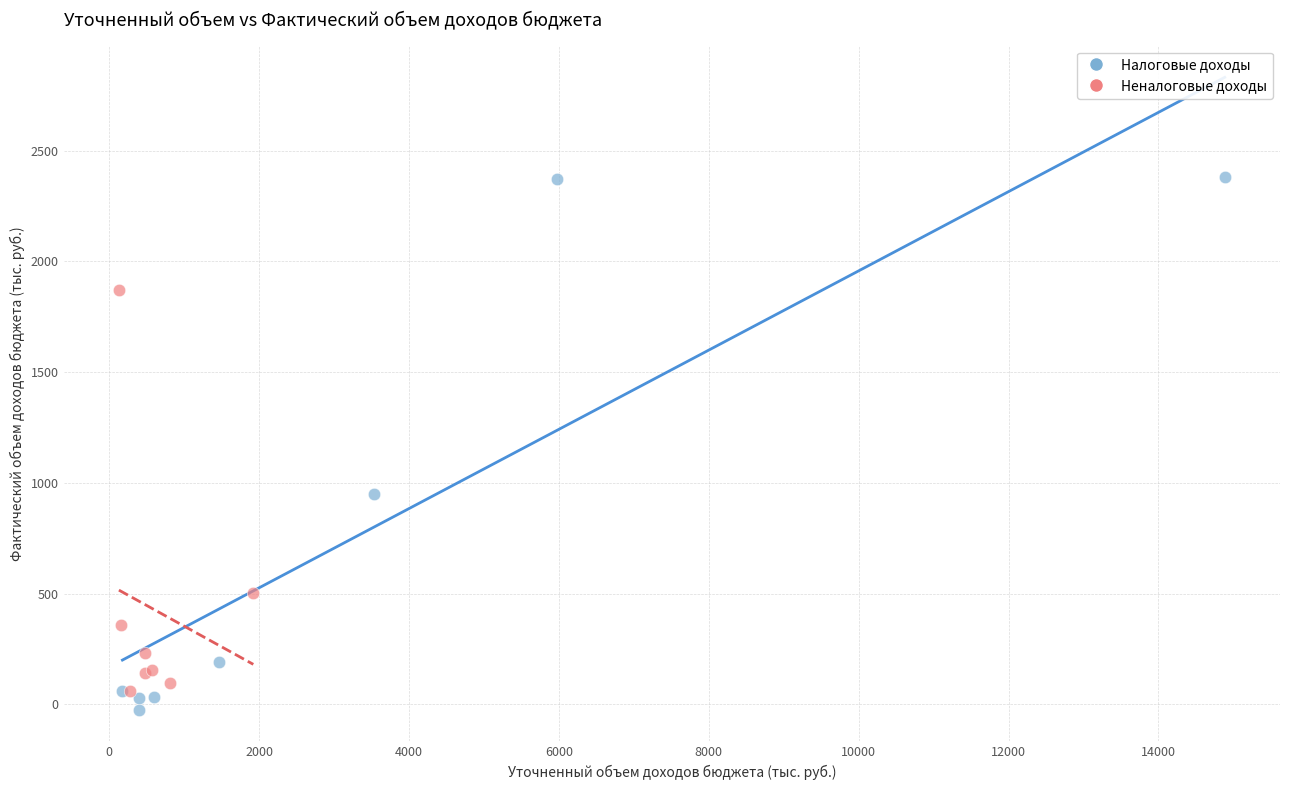

Which series contains the highest Y value?

Налоговые доходы